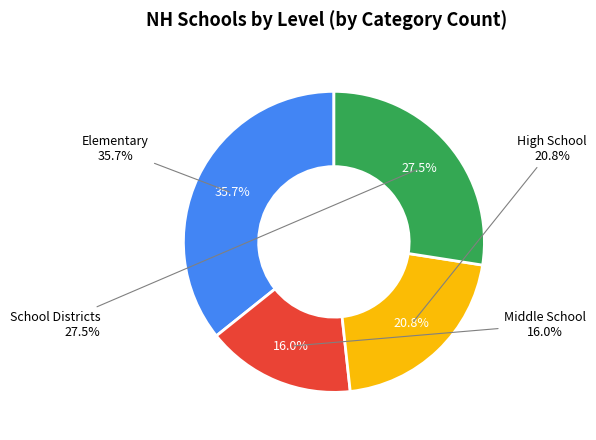

What percentage is the Elementary slice, to the nearest percent?

36%